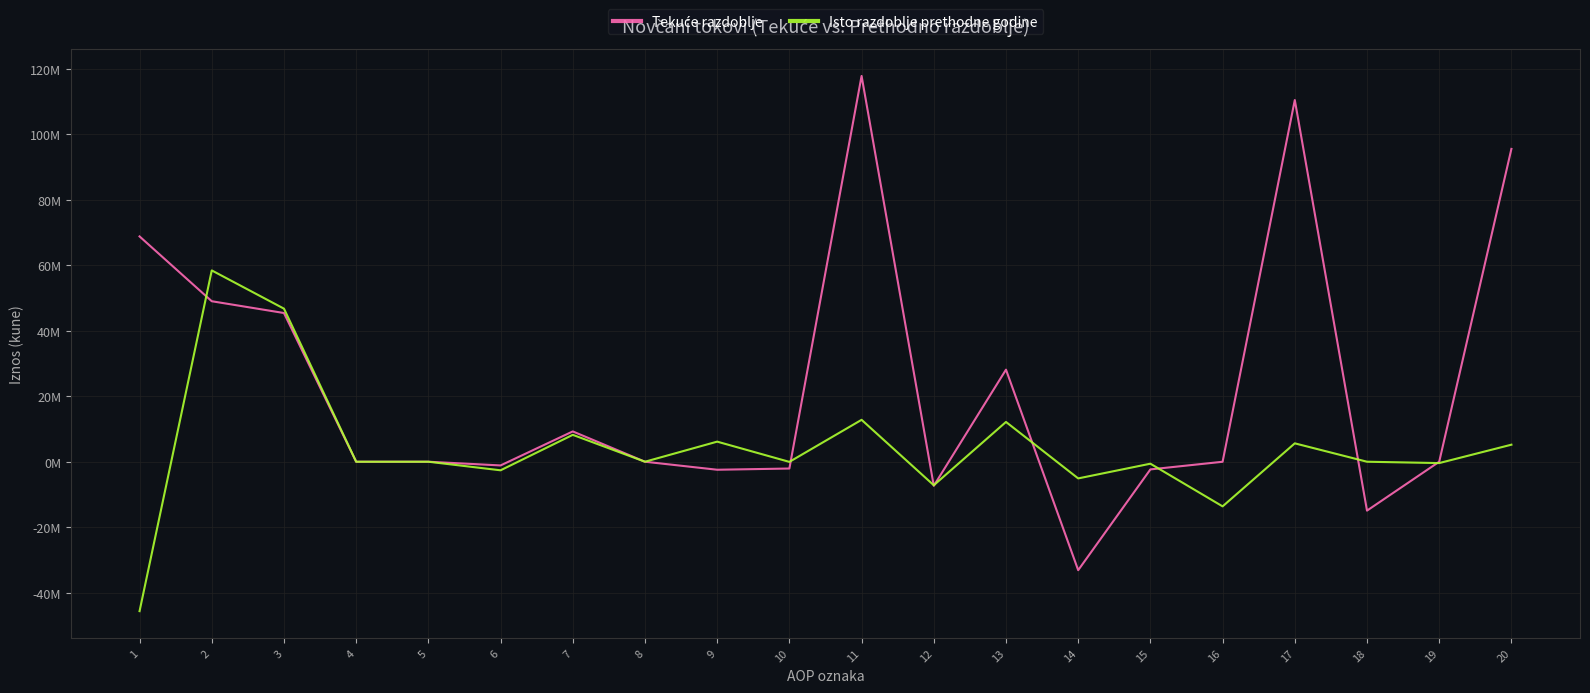

Is it true that Tekuće razdoblje equals -3683337 at 10?

False